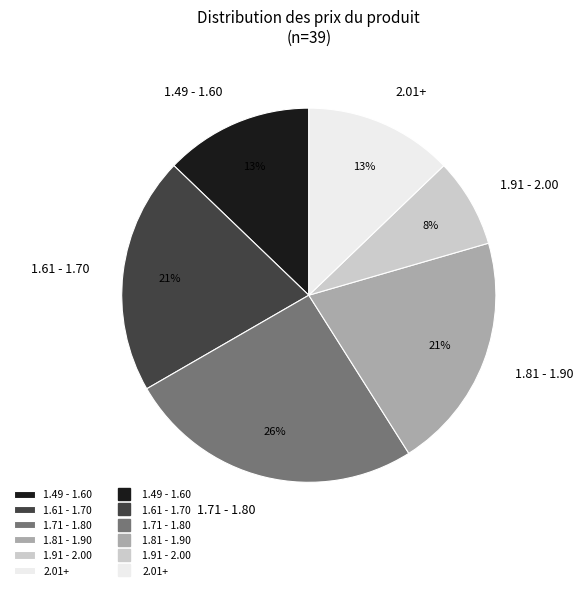

Approximately how many times larger is the value at 1.91 - 2.00 compared to 1.49 - 1.60?

0.6